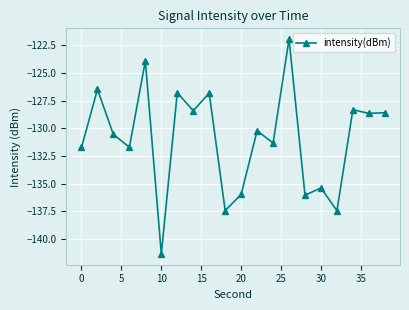

What is the value of the 16th point from the left?

-135.4